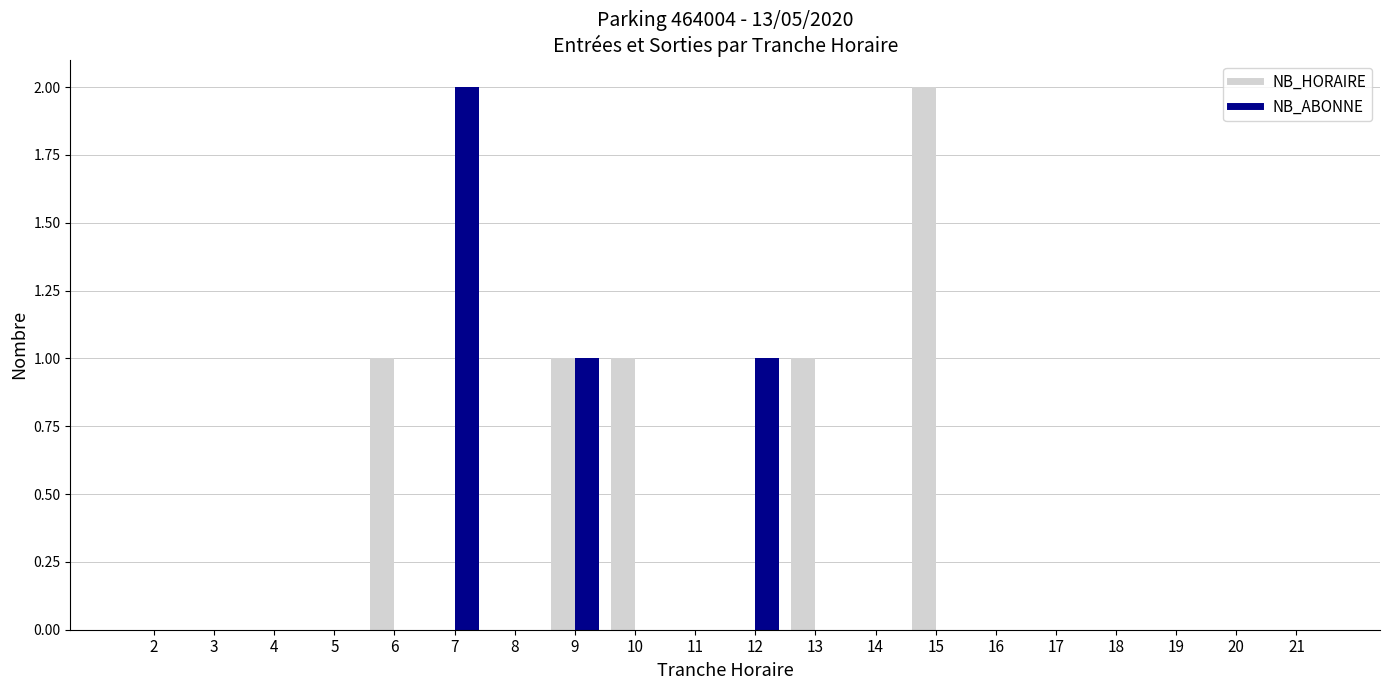

What is the difference between the NB_HORAIRE values at 10 and 19?

1